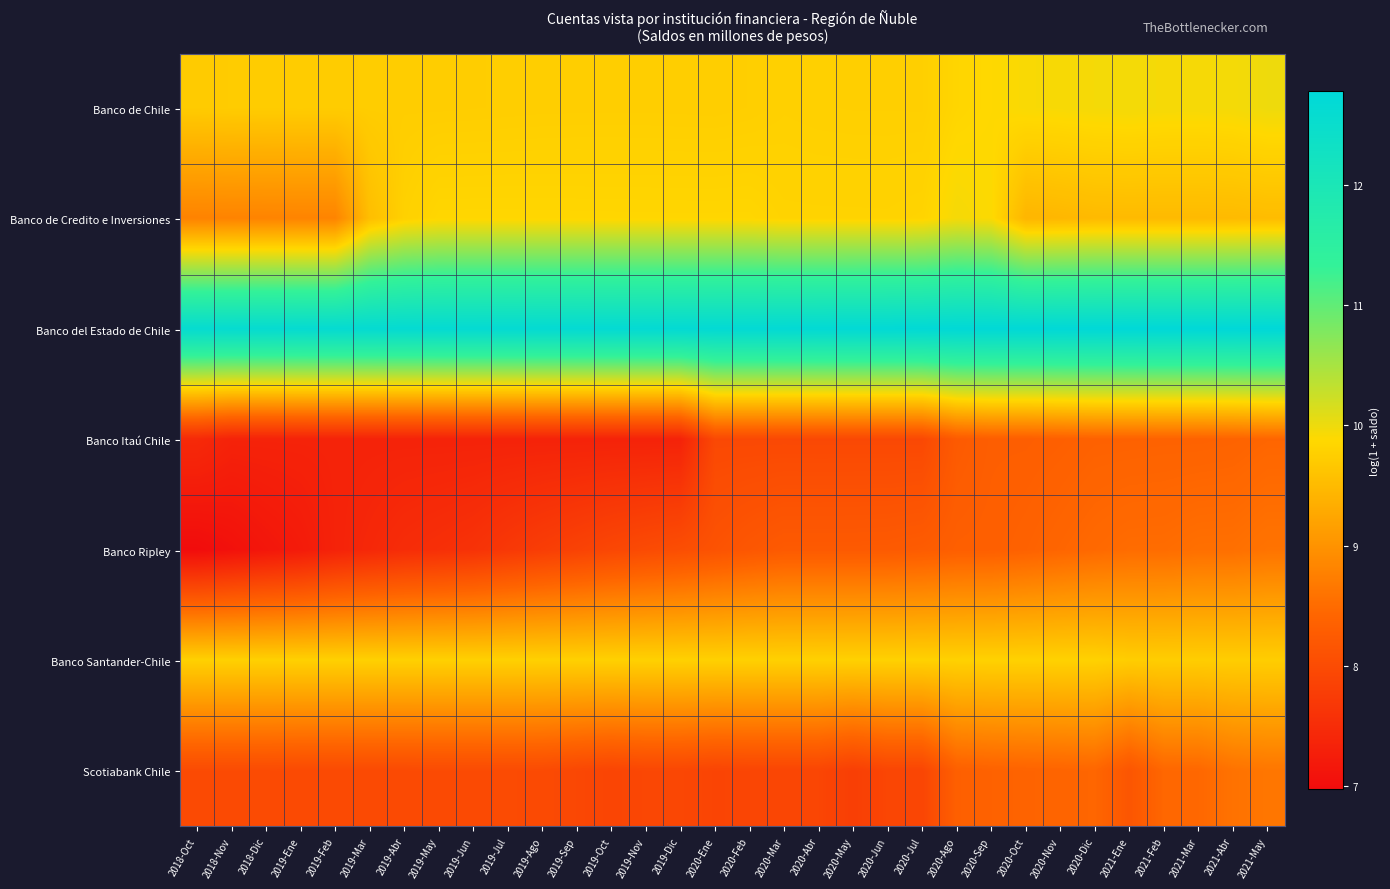

Reading left to right, what are all the values shown in this chart?

Banco de Chile: 2018-Oct=9.7	2018-Nov=9.7	2018-Dic=9.7	2019-Ene=9.7	2019-Feb=9.7	2019-Mar=9.7	2019-Abr=9.7	2019-May=9.7	2019-Jun=9.7	2019-Jul=9.7	2019-Ago=9.7	2019-Sep=9.7	2019-Oct=9.7	2019-Nov=9.7	2019-Dic=9.7	2020-Ene=9.7	2020-Feb=9.8	2020-Mar=9.8	2020-Abr=9.8	2020-May=9.8	2020-Jun=9.8	2020-Jul=9.8	2020-Ago=9.8	2020-Sep=9.9	2020-Oct=9.9	2020-Nov=9.9	2020-Dic=9.9	2021-Ene=10.0	2021-Feb=9.9	2021-Mar=9.9	2021-Abr=10.0	2021-May=10.0
Banco de Credito e Inversiones: 2018-Oct=8.8	2018-Nov=8.8	2018-Dic=8.8	2019-Ene=8.8	2019-Feb=8.8	2019-Mar=9.6	2019-Abr=9.8	2019-May=9.9	2019-Jun=9.9	2019-Jul=9.9	2019-Ago=9.9	2019-Sep=9.9	2019-Oct=9.9	2019-Nov=9.8	2019-Dic=9.8	2020-Ene=9.8	2020-Feb=9.8	2020-Mar=9.8	2020-Abr=9.8	2020-May=9.8	2020-Jun=9.8	2020-Jul=9.8	2020-Ago=9.9	2020-Sep=9.9	2020-Oct=9.4	2020-Nov=9.5	2020-Dic=9.5	2021-Ene=9.5	2021-Feb=9.5	2021-Mar=9.5	2021-Abr=9.5	2021-May=9.5
Banco del Estado de Chile: 2018-Oct=12.6	2018-Nov=12.6	2018-Dic=12.6	2019-Ene=12.6	2019-Feb=12.6	2019-Mar=12.6	2019-Abr=12.6	2019-May=12.6	2019-Jun=12.6	2019-Jul=12.6	2019-Ago=12.7	2019-Sep=12.7	2019-Oct=12.7	2019-Nov=12.7	2019-Dic=12.7	2020-Ene=12.7	2020-Feb=12.7	2020-Mar=12.7	2020-Abr=12.7	2020-May=12.7	2020-Jun=12.7	2020-Jul=12.7	2020-Ago=12.7	2020-Sep=12.7	2020-Oct=12.7	2020-Nov=12.7	2020-Dic=12.8	2021-Ene=12.8	2021-Feb=12.8	2021-Mar=12.8	2021-Abr=12.8	2021-May=12.8
Banco Itaú Chile: 2018-Oct=7.5	2018-Nov=7.3	2018-Dic=7.3	2019-Ene=7.3	2019-Feb=7.3	2019-Mar=7.3	2019-Abr=7.3	2019-May=7.3	2019-Jun=7.3	2019-Jul=7.3	2019-Ago=7.3	2019-Sep=7.3	2019-Oct=7.3	2019-Nov=7.3	2019-Dic=7.3	2020-Ene=8.0	2020-Feb=8.0	2020-Mar=8.0	2020-Abr=8.0	2020-May=8.0	2020-Jun=8.0	2020-Jul=8.0	2020-Ago=8.2	2020-Sep=8.3	2020-Oct=8.3	2020-Nov=8.3	2020-Dic=8.4	2021-Ene=8.4	2021-Feb=8.4	2021-Mar=8.4	2021-Abr=8.4	2021-May=8.4
Banco Ripley: 2018-Oct=7.0	2018-Nov=7.1	2018-Dic=7.1	2019-Ene=7.2	2019-Feb=7.3	2019-Mar=7.4	2019-Abr=7.5	2019-May=7.5	2019-Jun=7.6	2019-Jul=7.7	2019-Ago=7.8	2019-Sep=7.9	2019-Oct=7.9	2019-Nov=8.0	2019-Dic=8.0	2020-Ene=8.1	2020-Feb=8.2	2020-Mar=8.2	2020-Abr=8.2	2020-May=8.2	2020-Jun=8.2	2020-Jul=8.3	2020-Ago=8.3	2020-Sep=8.3	2020-Oct=8.4	2020-Nov=8.4	2020-Dic=8.5	2021-Ene=8.5	2021-Feb=8.5	2021-Mar=8.5	2021-Abr=8.6	2021-May=8.6
Banco Santander-Chile: 2018-Oct=9.8	2018-Nov=9.8	2018-Dic=9.8	2019-Ene=9.8	2019-Feb=9.8	2019-Mar=9.8	2019-Abr=9.8	2019-May=9.8	2019-Jun=9.8	2019-Jul=9.8	2019-Ago=9.8	2019-Sep=9.8	2019-Oct=9.8	2019-Nov=9.8	2019-Dic=9.8	2020-Ene=9.8	2020-Feb=9.8	2020-Mar=9.8	2020-Abr=9.8	2020-May=9.8	2020-Jun=9.8	2020-Jul=9.8	2020-Ago=9.8	2020-Sep=9.8	2020-Oct=9.8	2020-Nov=9.8	2020-Dic=9.8	2021-Ene=9.7	2021-Feb=9.7	2021-Mar=9.7	2021-Abr=9.7	2021-May=9.7
Scotiabank Chile: 2018-Oct=8.0	2018-Nov=8.0	2018-Dic=8.0	2019-Ene=8.0	2019-Feb=8.0	2019-Mar=8.0	2019-Abr=8.0	2019-May=8.0	2019-Jun=8.0	2019-Jul=8.0	2019-Ago=8.0	2019-Sep=7.9	2019-Oct=7.9	2019-Nov=7.9	2019-Dic=7.9	2020-Ene=7.9	2020-Feb=7.9	2020-Mar=7.9	2020-Abr=7.9	2020-May=7.8	2020-Jun=7.9	2020-Jul=7.9	2020-Ago=8.3	2020-Sep=8.4	2020-Oct=8.4	2020-Nov=8.4	2020-Dic=8.4	2021-Ene=8.2	2021-Feb=8.4	2021-Mar=8.4	2021-Abr=8.6	2021-May=8.6